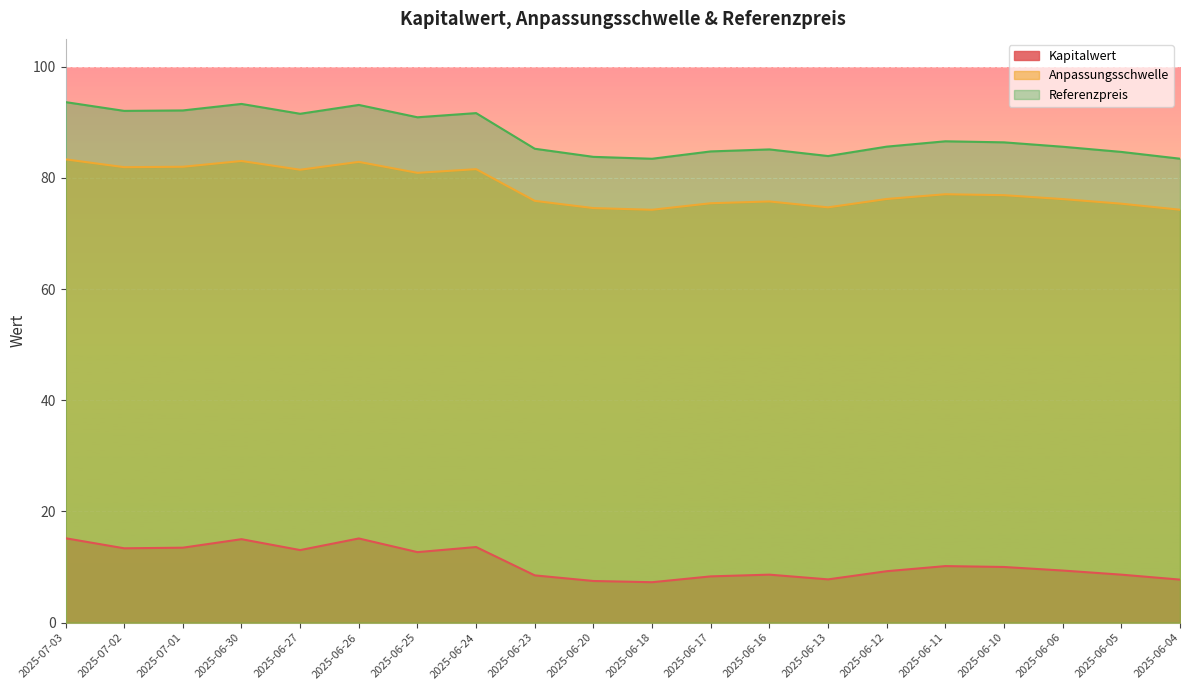

What is the total value across all series at 2025-06-30?

191.3